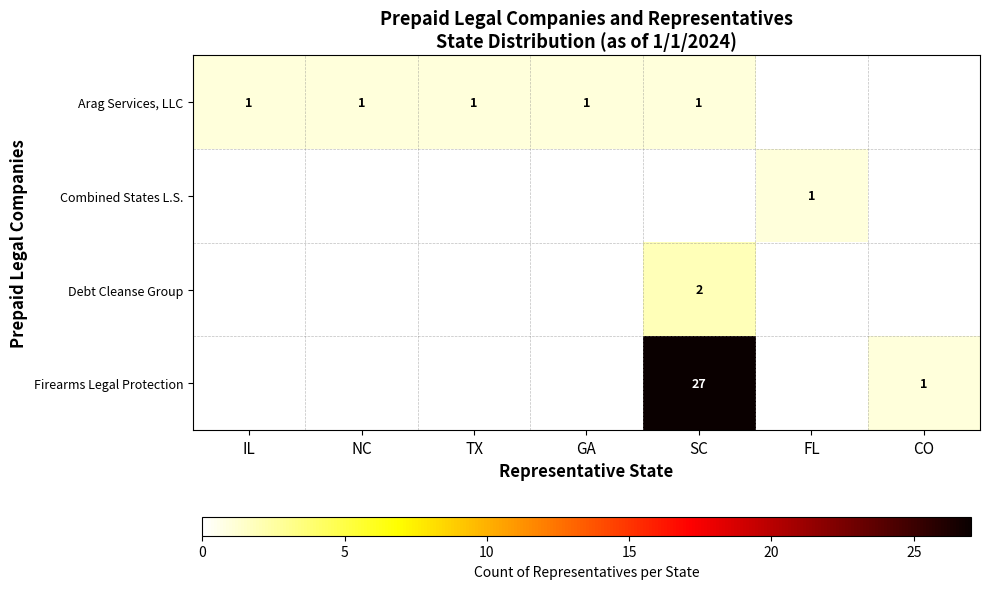

Is the value of Firearms Legal Protection at SC greater than the value of Arag Services, LLC at GA?

Yes